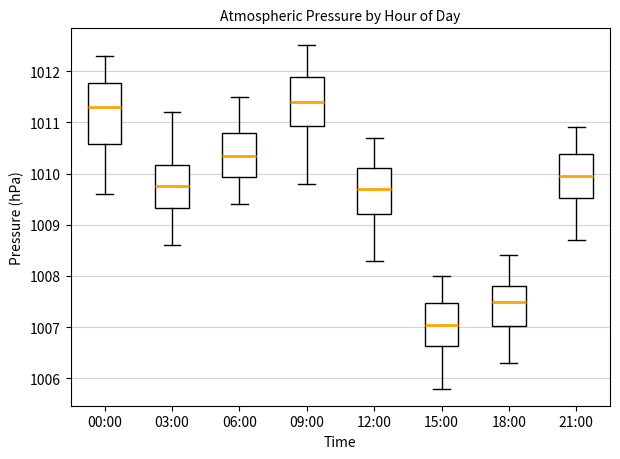

Reading left to right, read every box against the y-axis: the position of its median line, the range the box covers, and the ends of its whiskers. The values are not printed on the chart, so give them approximately, as read against the axis.

00:00: median 1011.3, box 1010.6 to 1011.8, whiskers 1009.6 to 1012.3
03:00: median 1009.8, box 1009.3 to 1010.2, whiskers 1008.6 to 1011.2
06:00: median 1010.4, box 1009.9 to 1010.8, whiskers 1009.4 to 1011.5
09:00: median 1011.4, box 1010.9 to 1011.9, whiskers 1009.8 to 1012.5
12:00: median 1009.7, box 1009.2 to 1010.1, whiskers 1008.3 to 1010.7
15:00: median 1007.1, box 1006.6 to 1007.5, whiskers 1005.8 to 1008.0
18:00: median 1007.5, box 1007.0 to 1007.8, whiskers 1006.3 to 1008.4
21:00: median 1010.0, box 1009.5 to 1010.4, whiskers 1008.7 to 1010.9